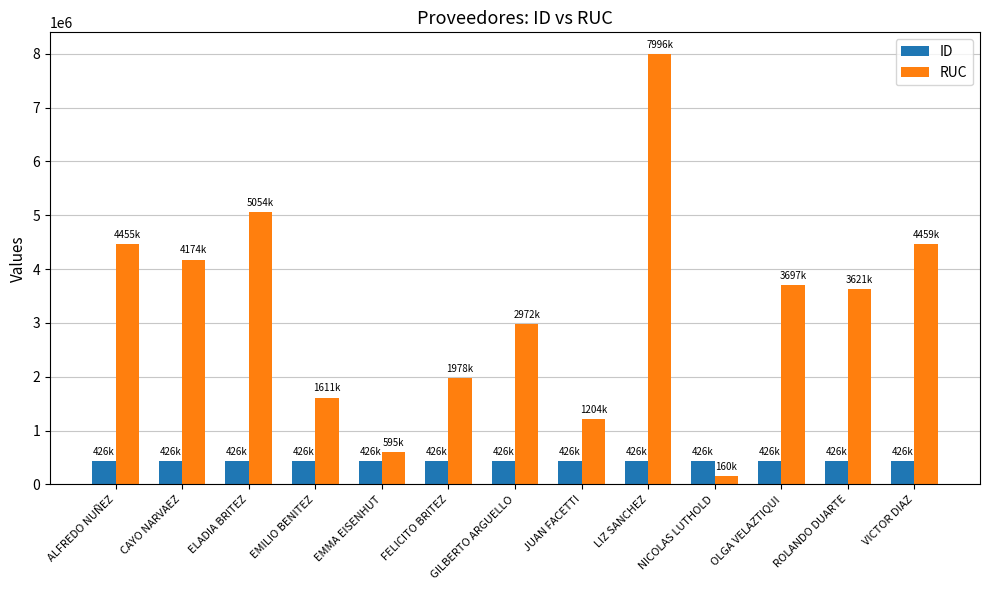

Which category has the lowest value in the RUC series?

NICOLAS LUTHOLD